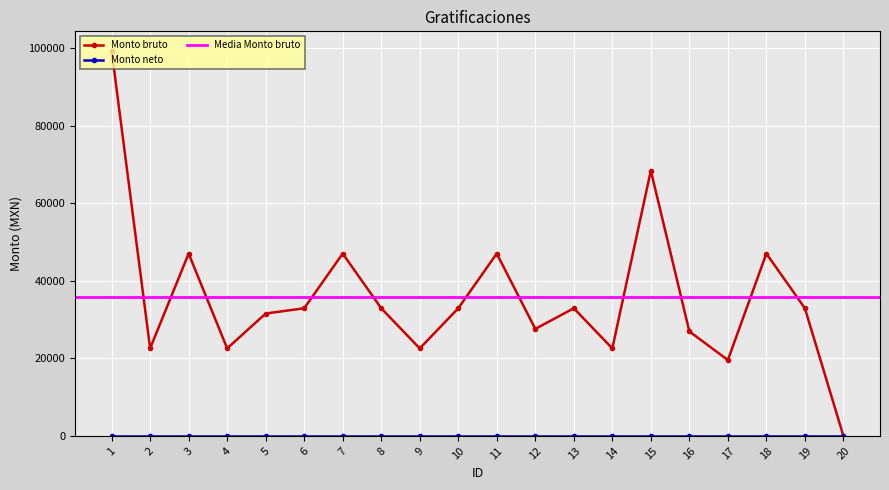

Where does the data first go above 32896?

1